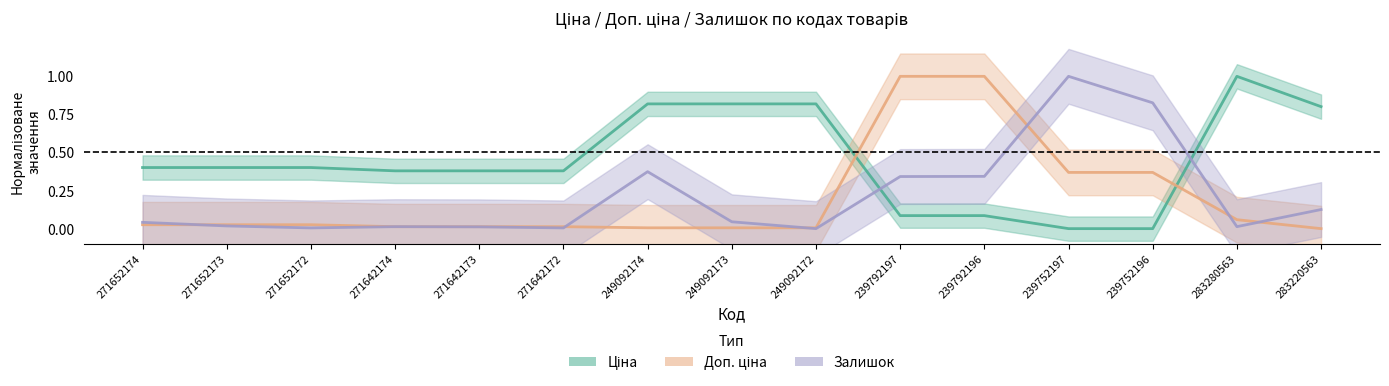

Is the value of Ціна at 271652172 greater than the value of Залишок at 239752197?

No